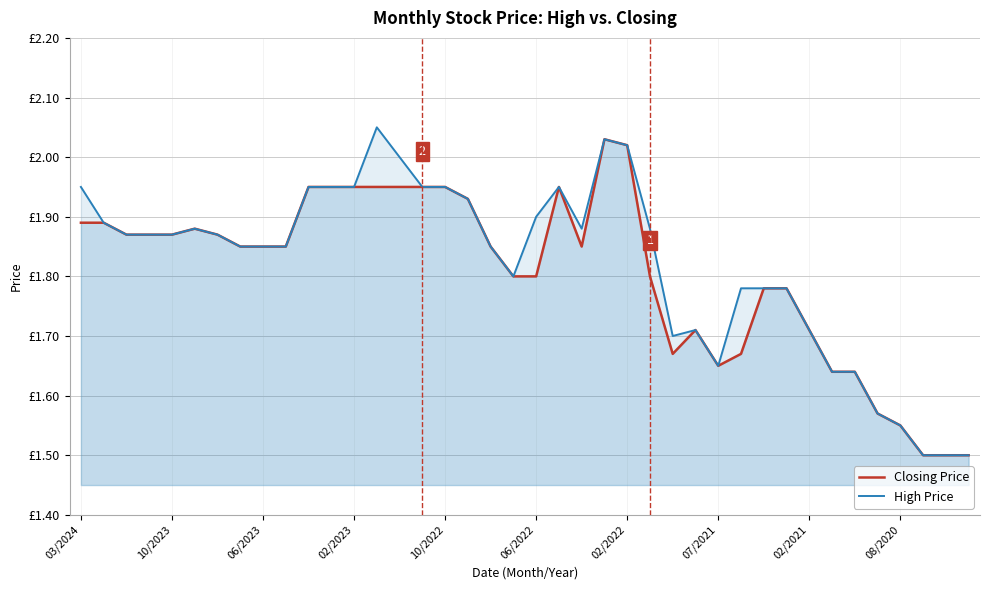

Which series has the largest total across all categories?

High Price